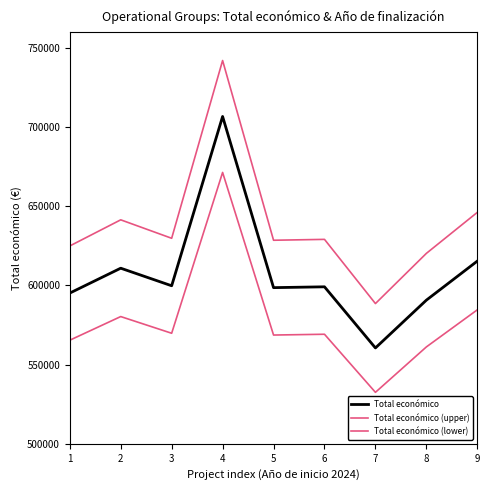

What is the difference between the maximum and minimum values in the Total económico (lower) series?

138859.6